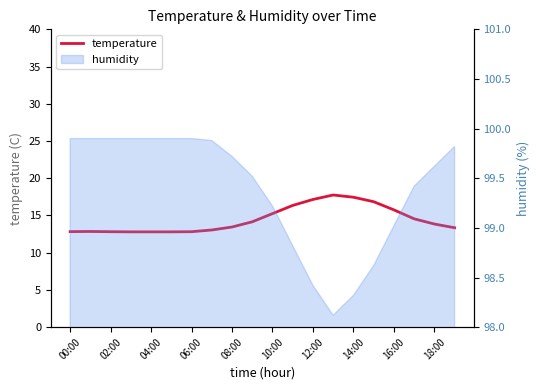

Is it true that the value at 19 is 22.5?

False